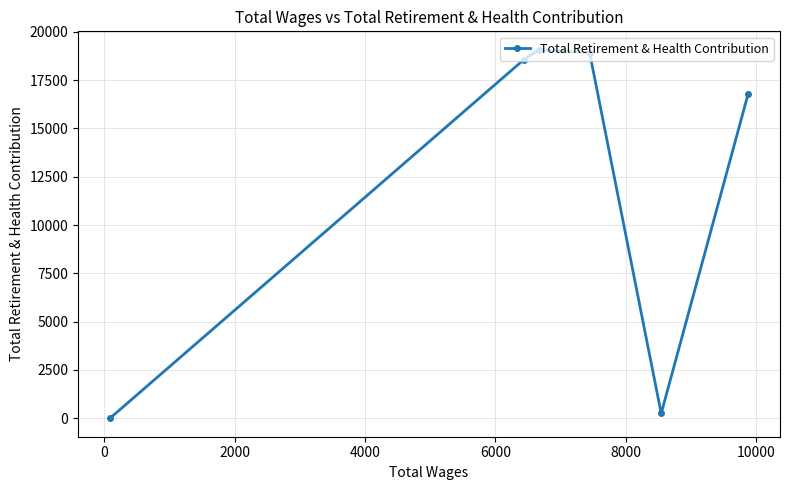

What is the difference between the maximum and minimum values?

19073